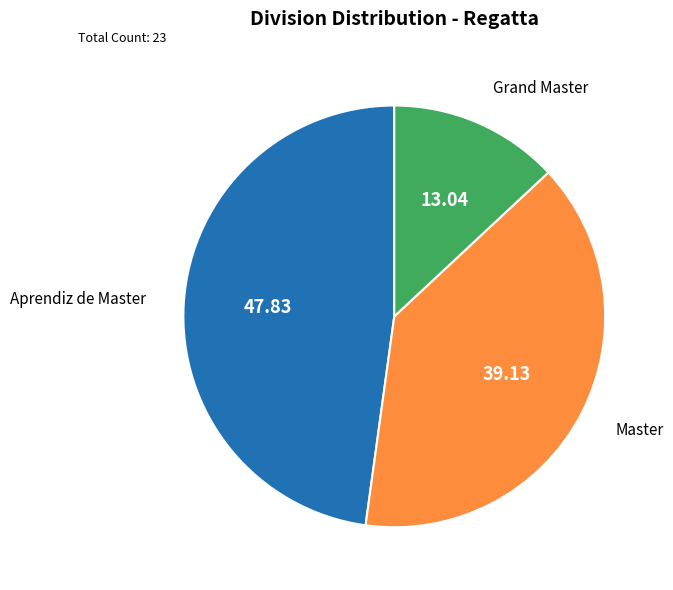

Is there a majority slice in this chart?

No